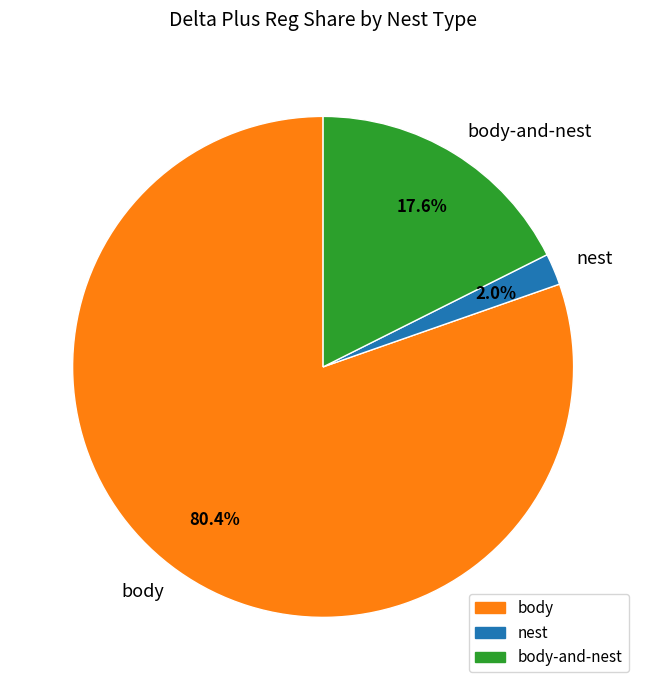

Which slice represents more than half of the pie?

body